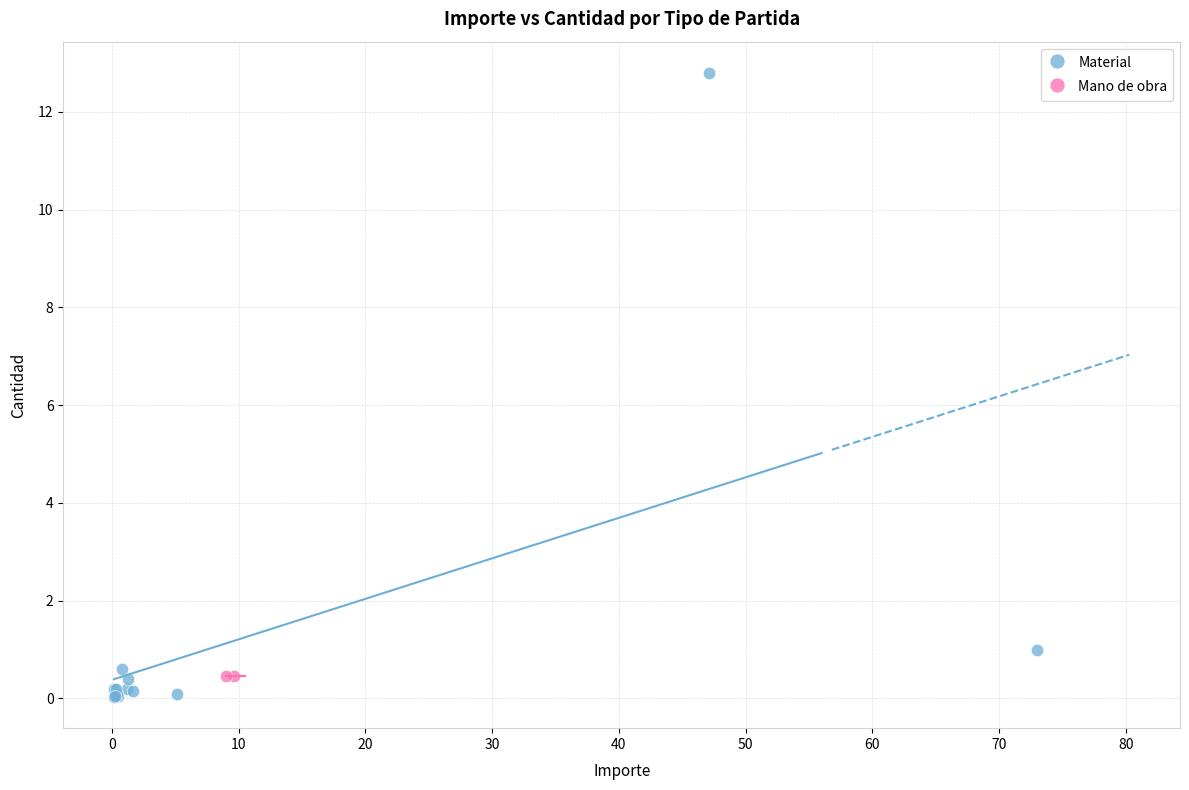

What are all the series names shown in the legend?

Material, Mano de obra